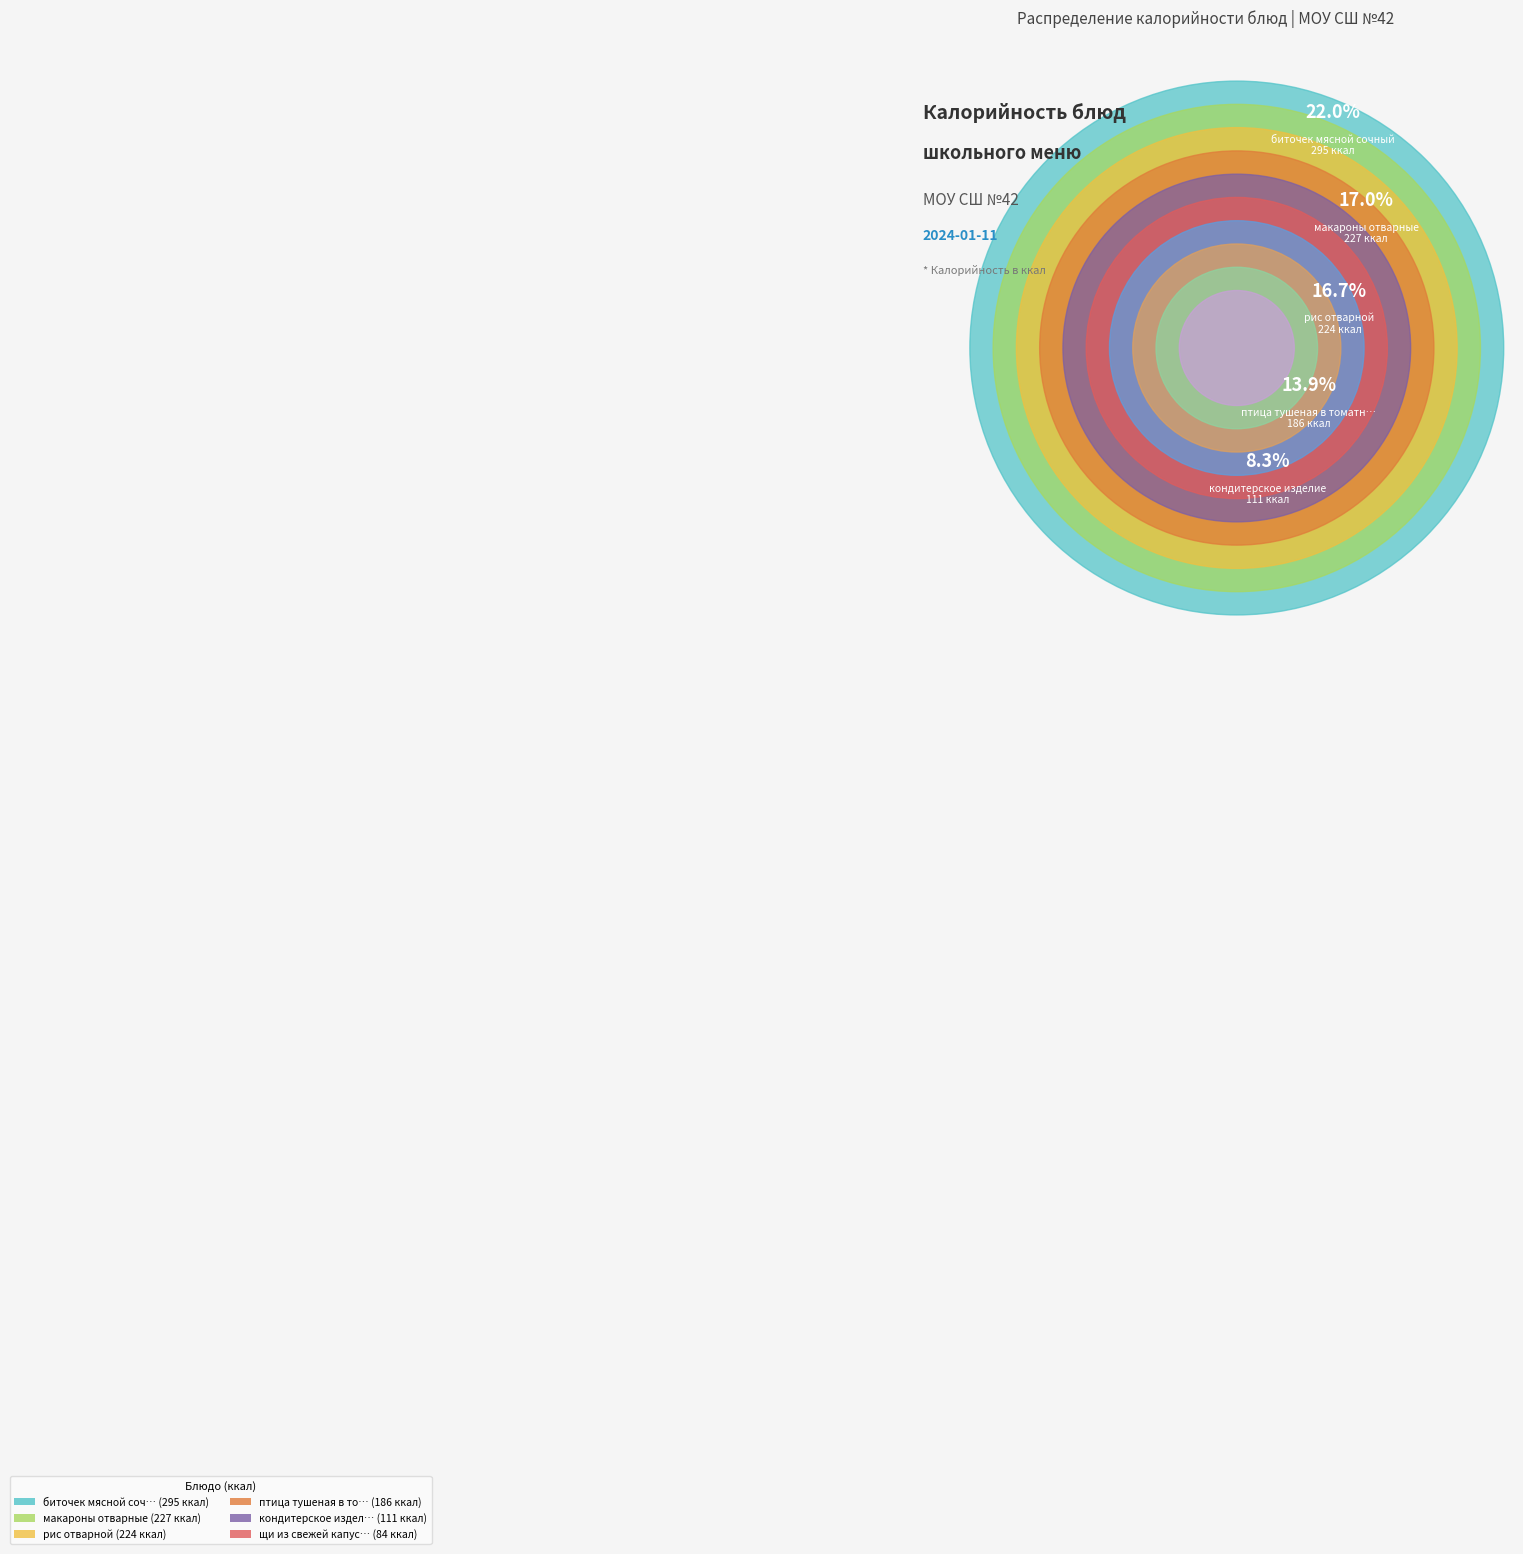

To the nearest percent, what percentage of the pie is птица тушеная в томатном соусе с овощами?

14%